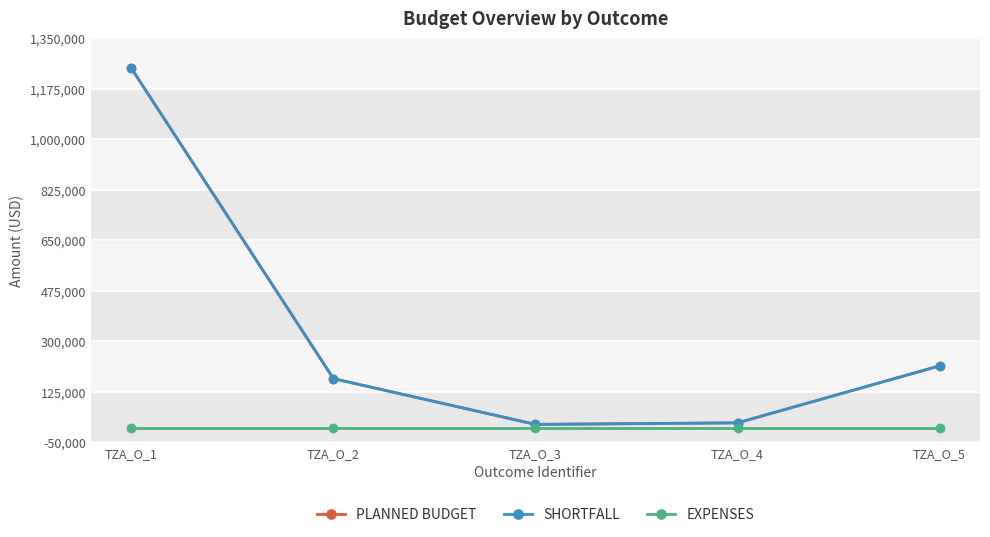

At which label does SHORTFALL first exceed 171000?

TZA_O_1